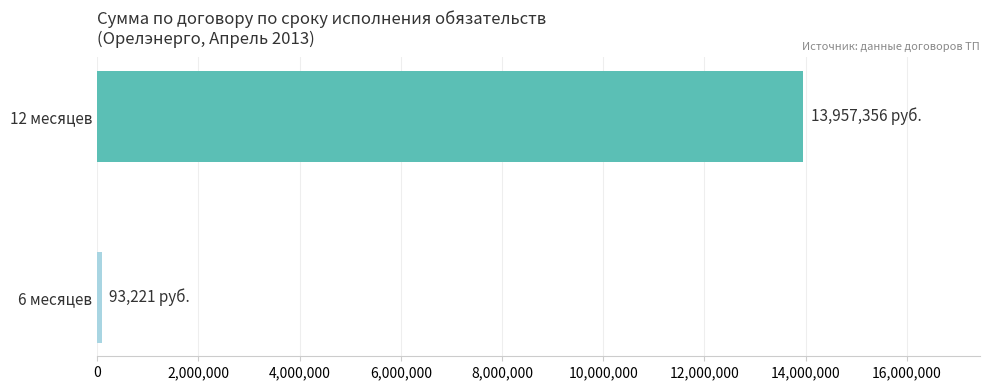

Is it true that the value at 12 месяцев is 7257708.5?

False